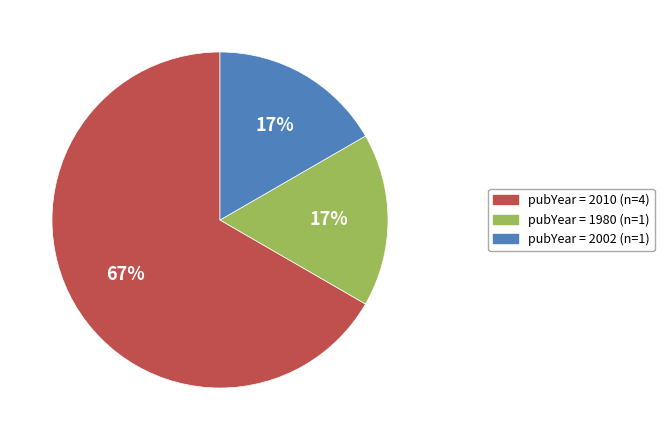

To the nearest percent, what is the difference between the largest and smallest slice percentages?

50%